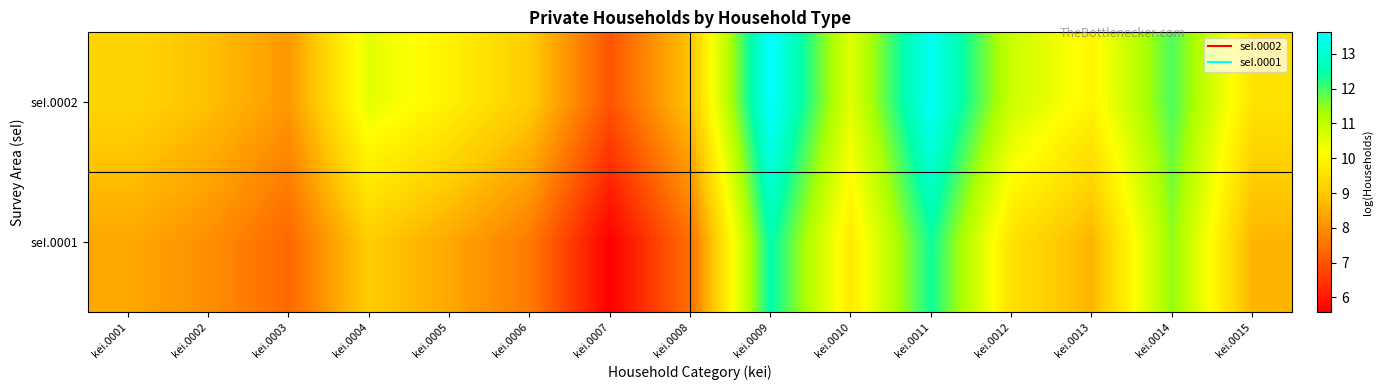

Count the number of data series in this chart.

2